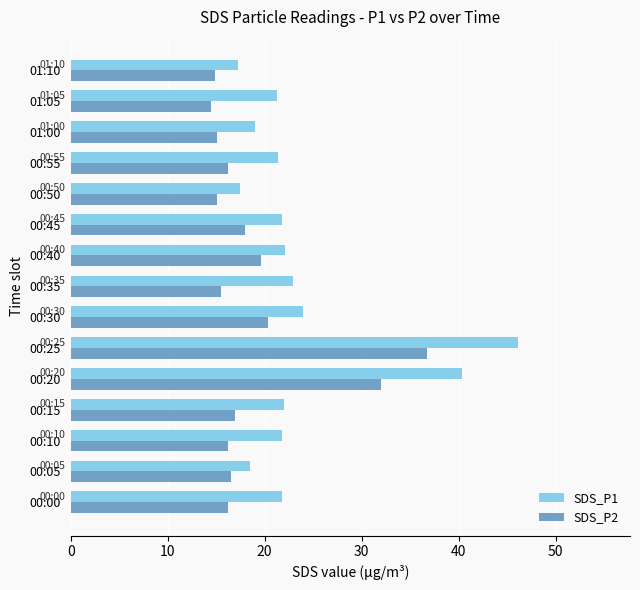

Which series has the largest range (max minus min)?

SDS_P1